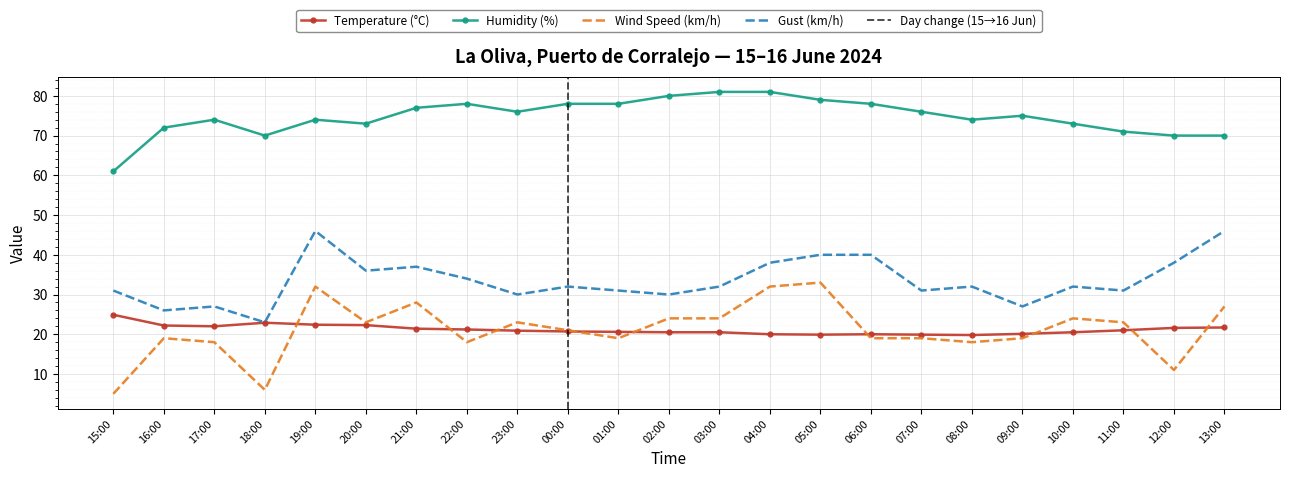

True or false: Humidity (%) and Wind Speed (km/h) intersect in this chart.

False